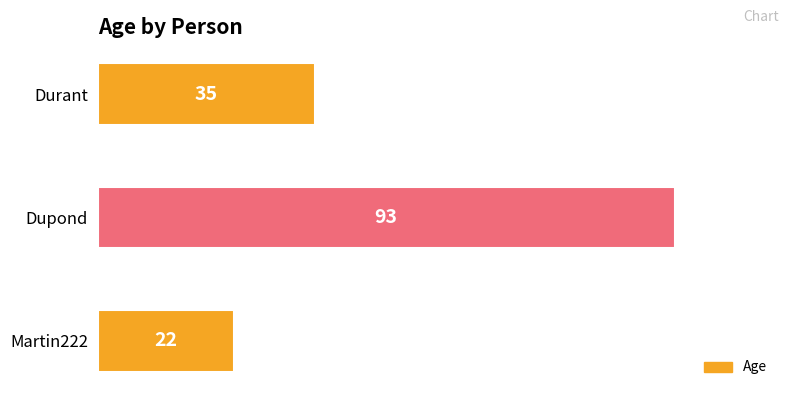

Count the number of categories in the chart.

3